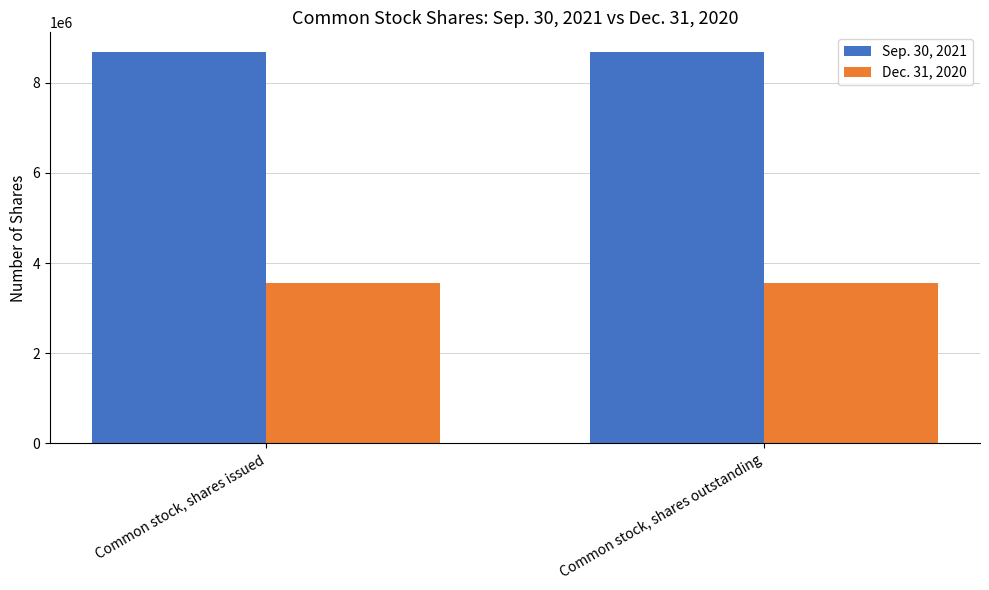

Rank the series by their average value, from lowest to highest.

Dec. 31, 2020, Sep. 30, 2021